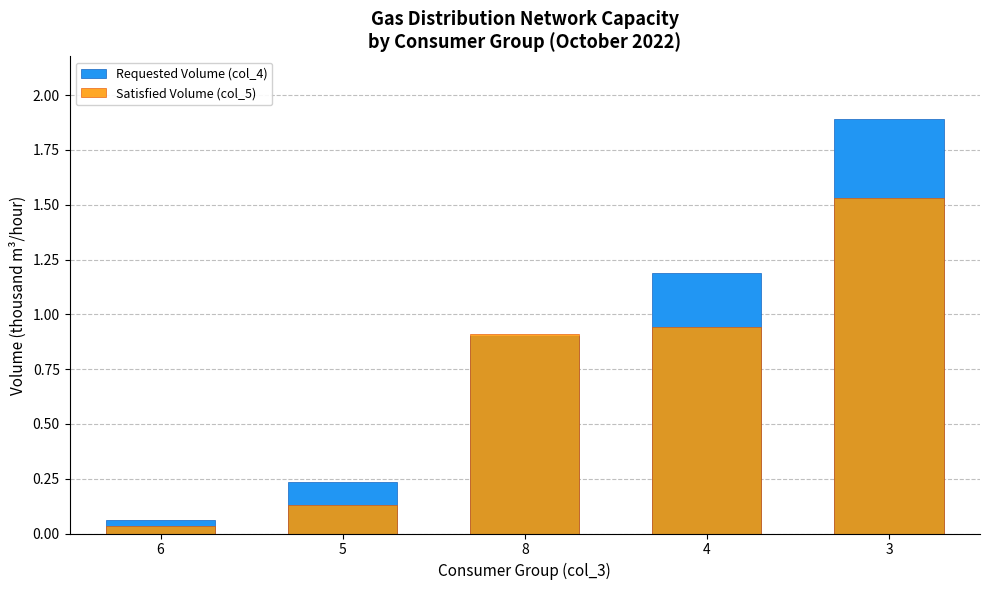

What is the value of the Requested Volume (col_4) bar at the 2nd from the left?

0.2